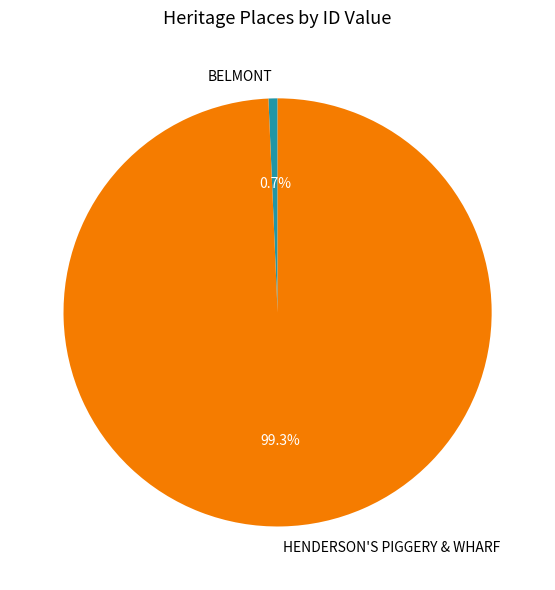

What percentage do HENDERSON'S PIGGERY & WHARF and BELMONT together represent?

100.0%